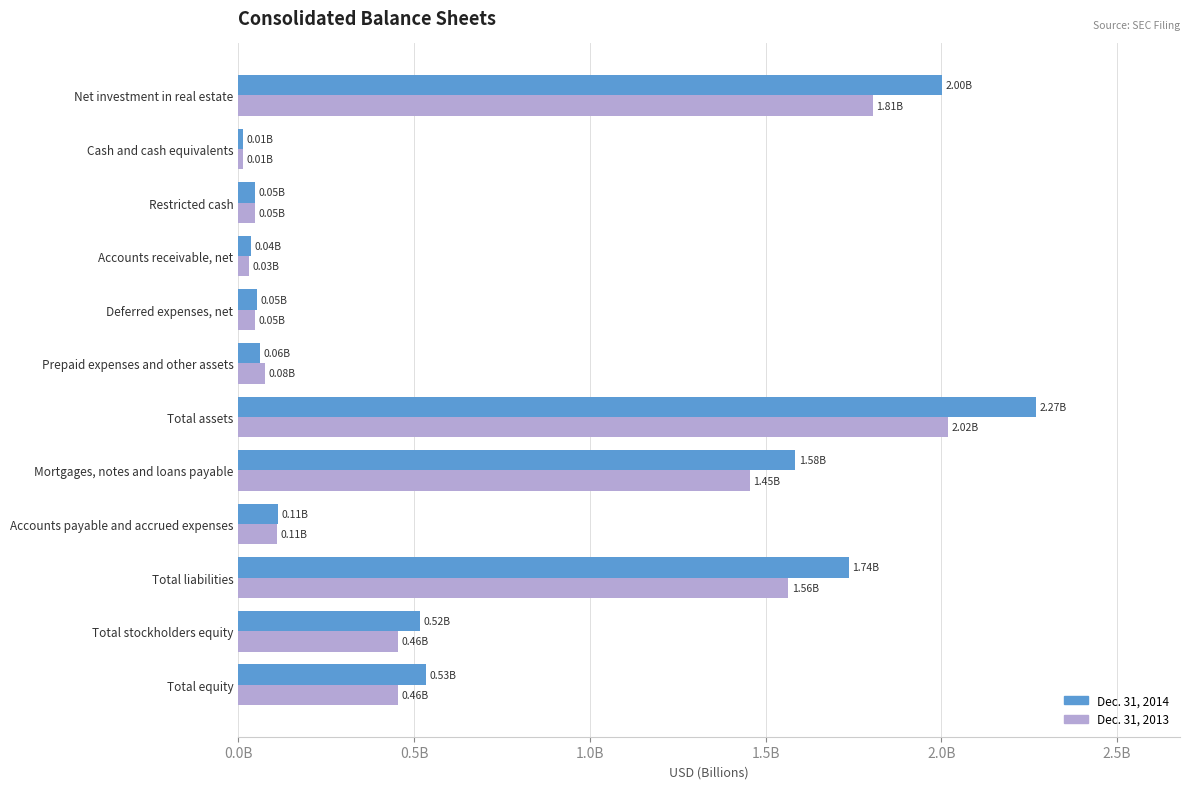

List the series in order of their peak value, highest first.

Dec. 31, 2014, Dec. 31, 2013